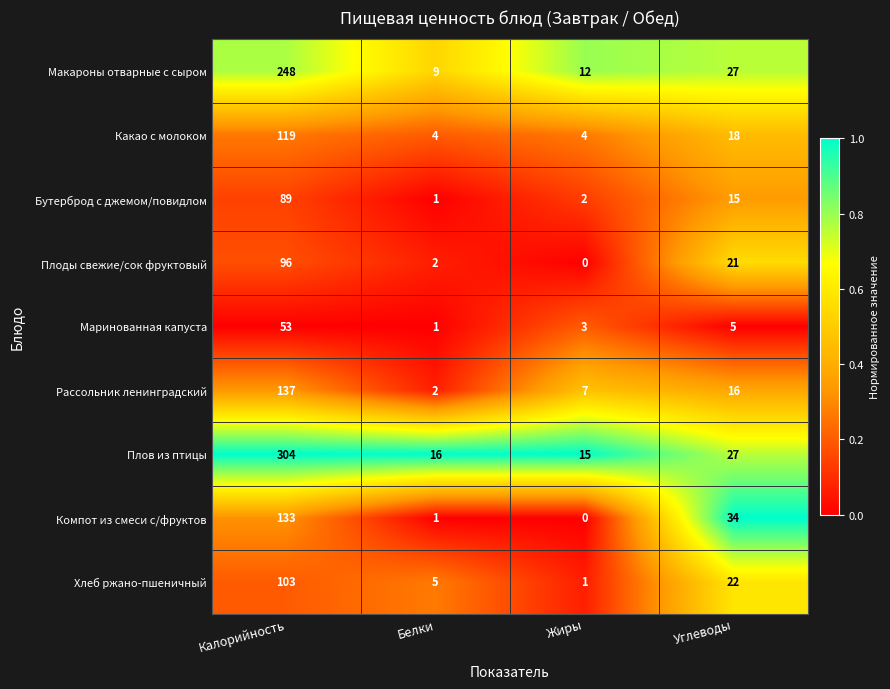

Which category has the lowest value across all series?

Жиры